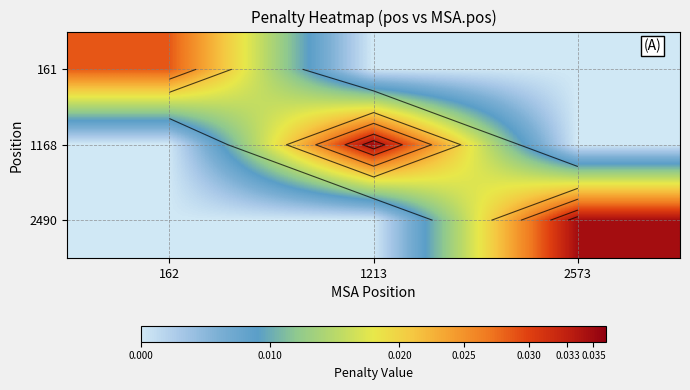

The 2490 series shows 0.0 at 1213. True or false?

True